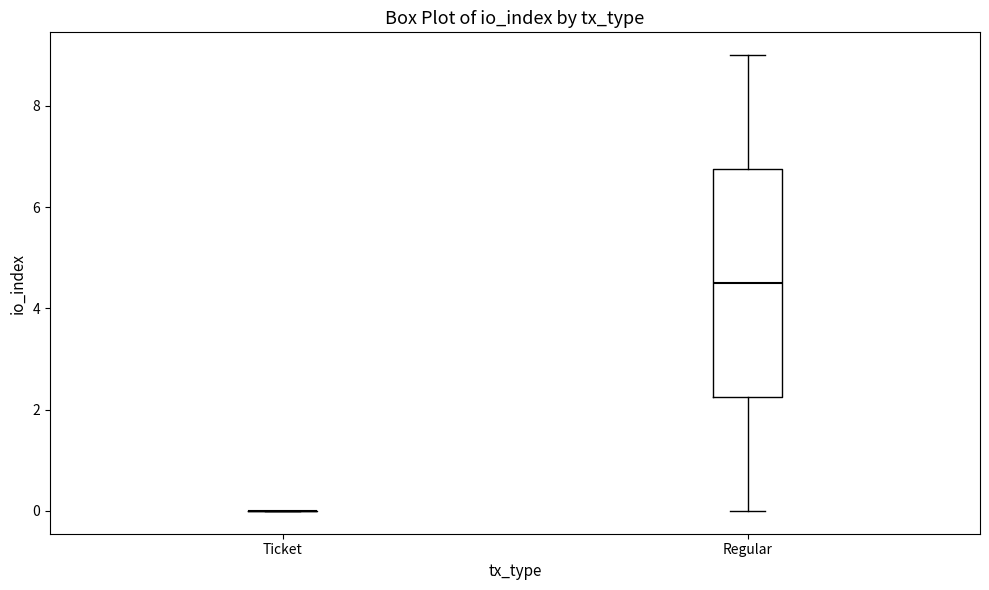

Reading left to right, read every box against the y-axis: the position of its median line, the range the box covers, and the ends of its whiskers. The values are not printed on the chart, so give them approximately, as read against the axis.

Ticket: box collapsed to a line at 0.0, whiskers 0.0 to 0.0
Regular: median 4.6, box 2.2 to 6.8, whiskers 0.0 to 9.0